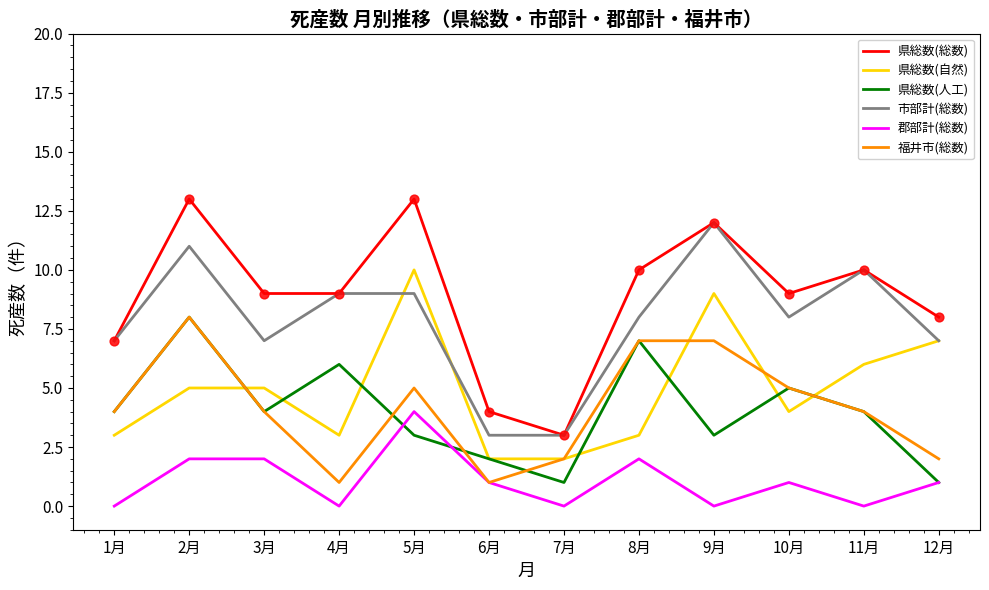

What are all the series names shown in the legend?

県総数(総数), 県総数(自然), 県総数(人工), 市部計(総数), 郡部計(総数), 福井市(総数)